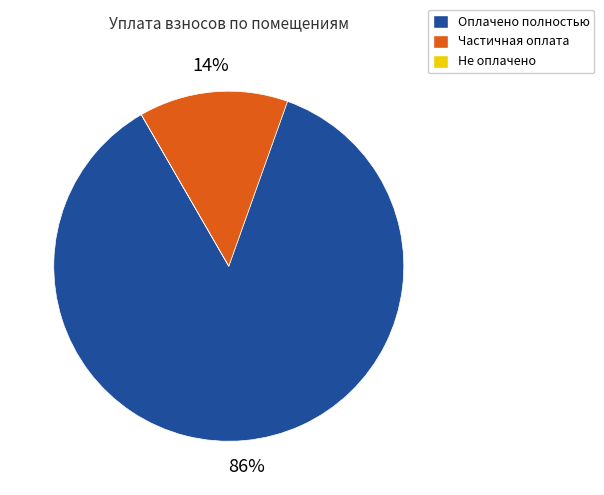

Is there a majority slice in this chart?

Yes